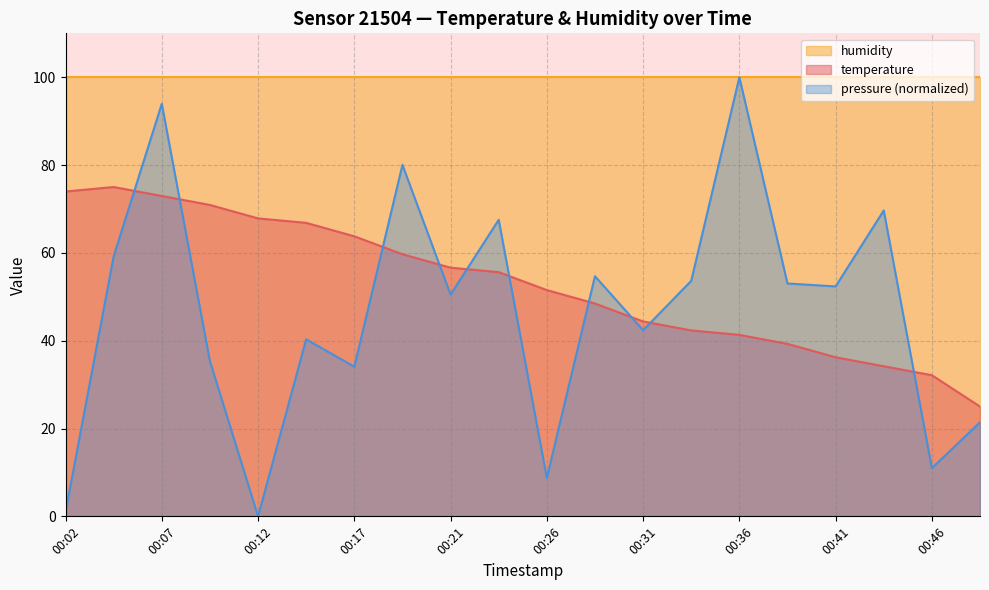

What is the value of the temperature point at the 7th from the left?

63.8